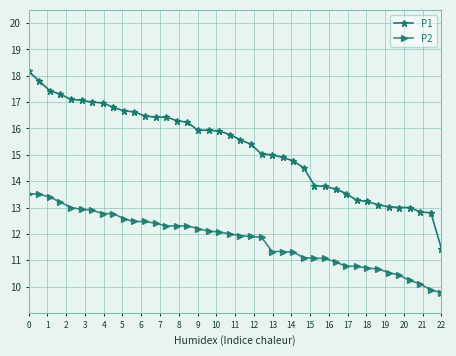

List the series in order of their overall mean, lowest first.

P2, P1